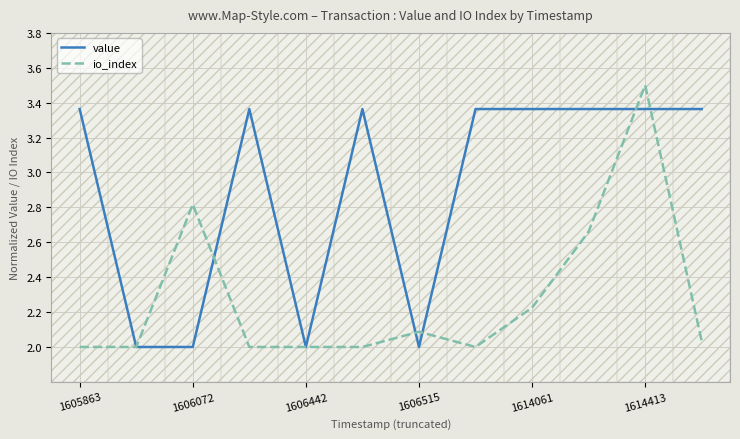

Rank the series by their average value, from highest to lowest.

value, io_index